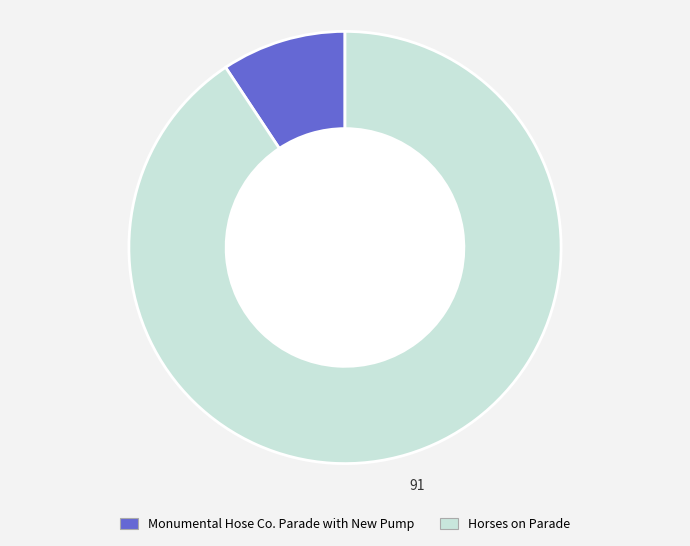

Between Horses on Parade and Monumental Hose Co. Parade with New Pump, which is larger?

Horses on Parade